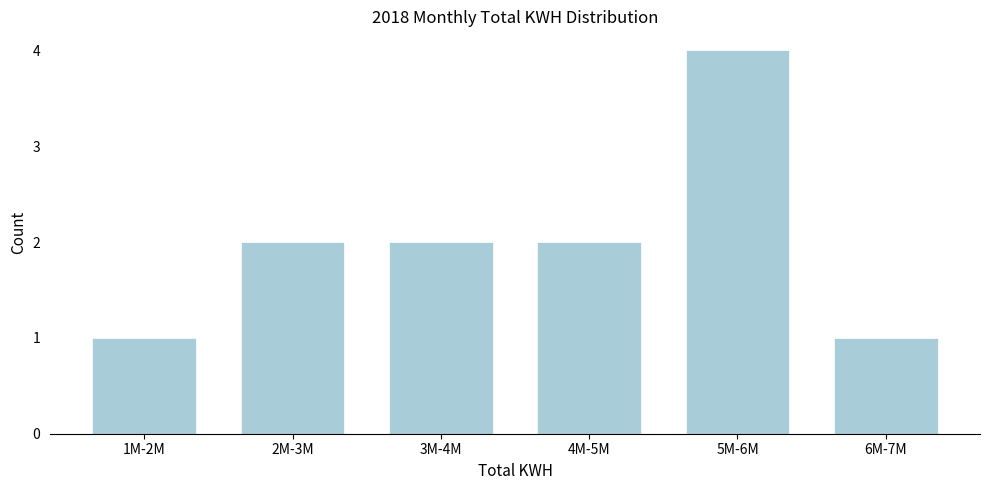

Reading left to right, extract all data points from this chart.

1M-2M=1	2M-3M=2	3M-4M=2	4M-5M=2	5M-6M=4	6M-7M=1